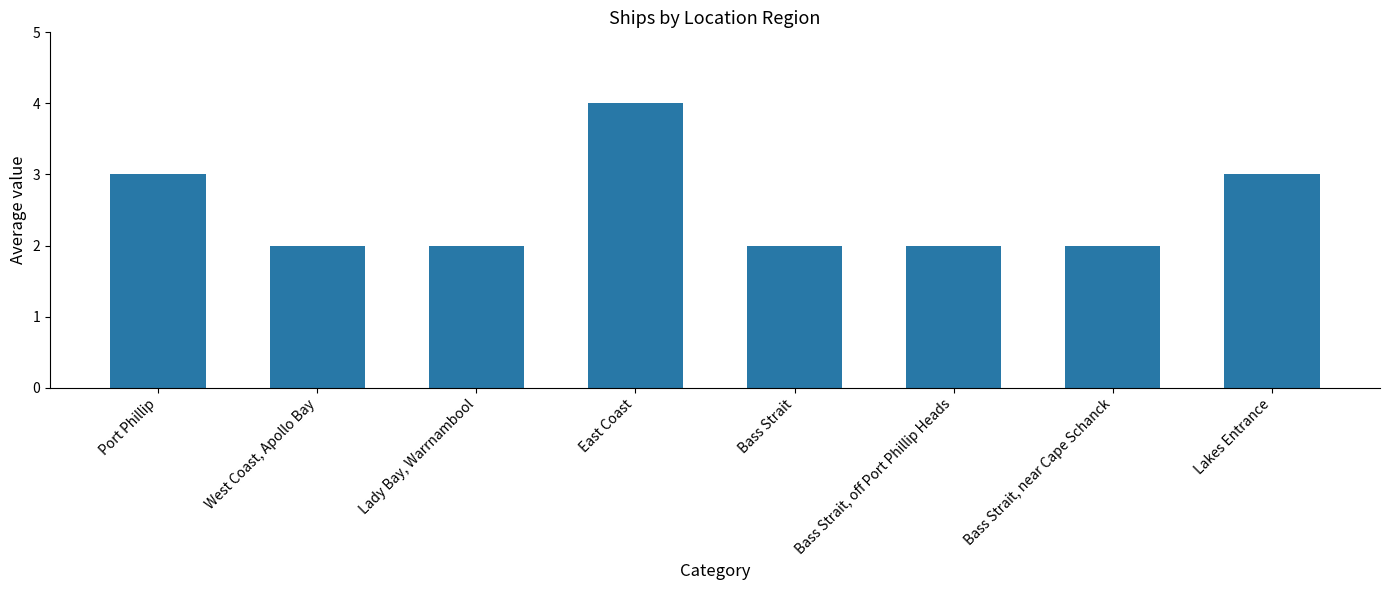

Count the number of data series in this chart.

1